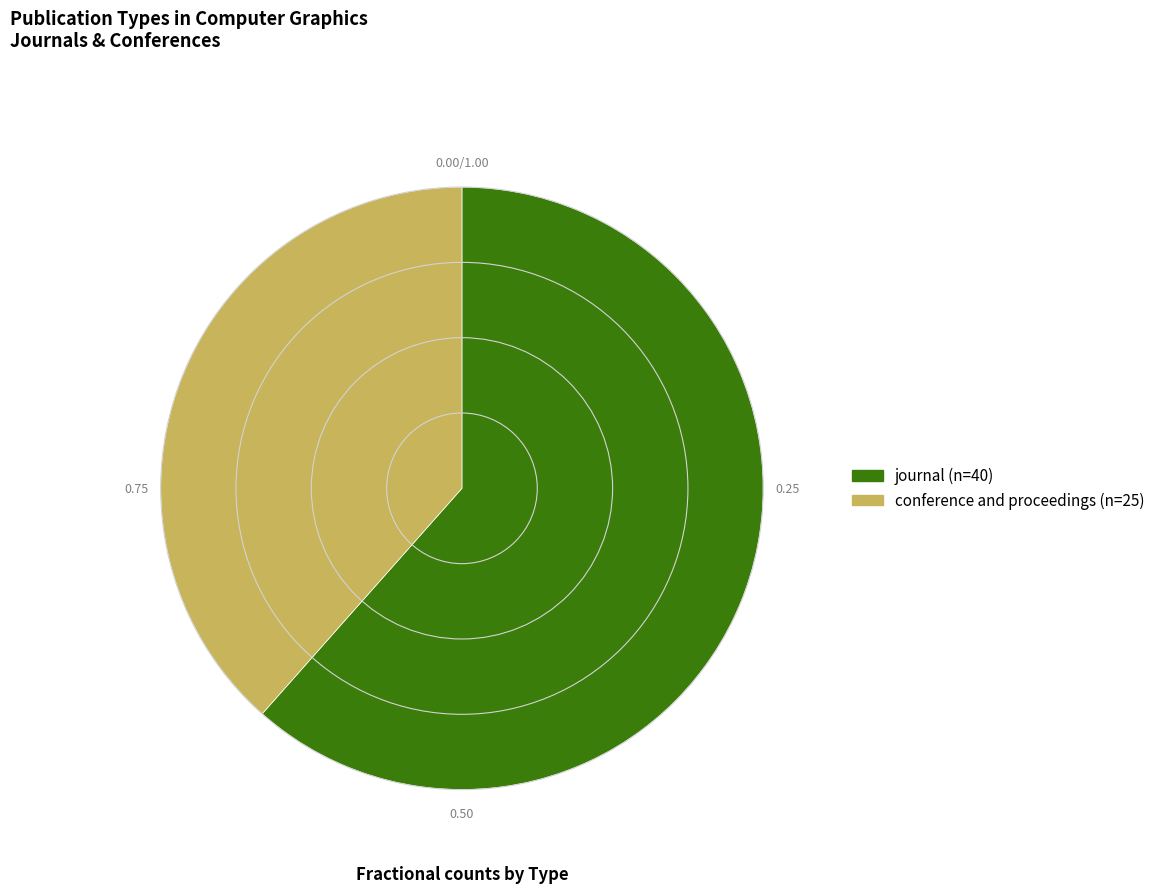

Combined, do journal and conference and proceedings account for over 50%?

Yes